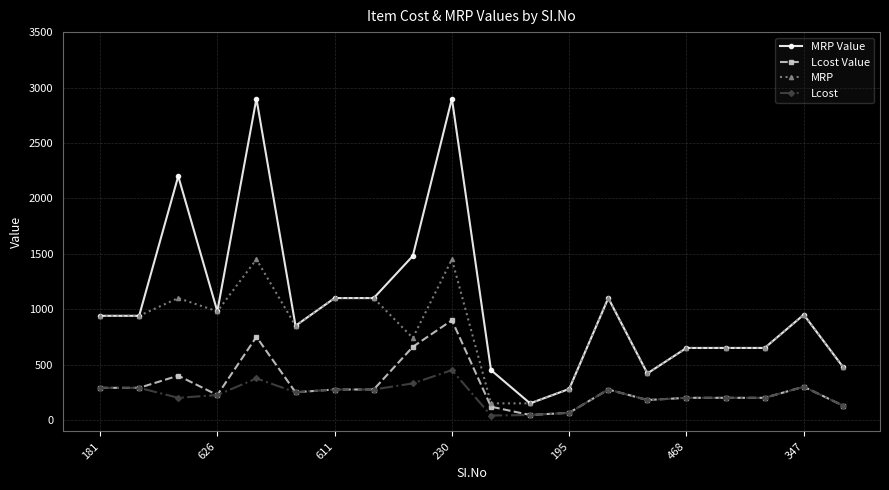

True or false: Lcost Value has more than 0 points higher than both neighbors.

True